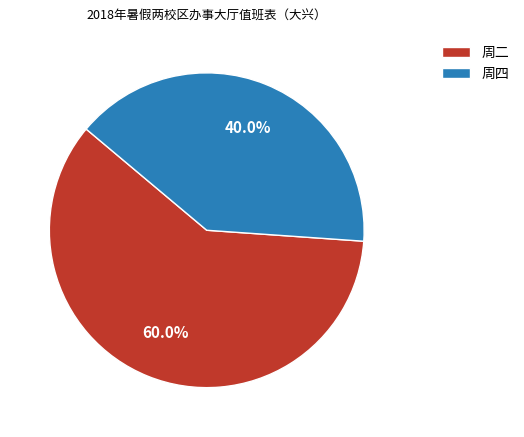

To the nearest percent, what percentage of the pie is 周四?

40%